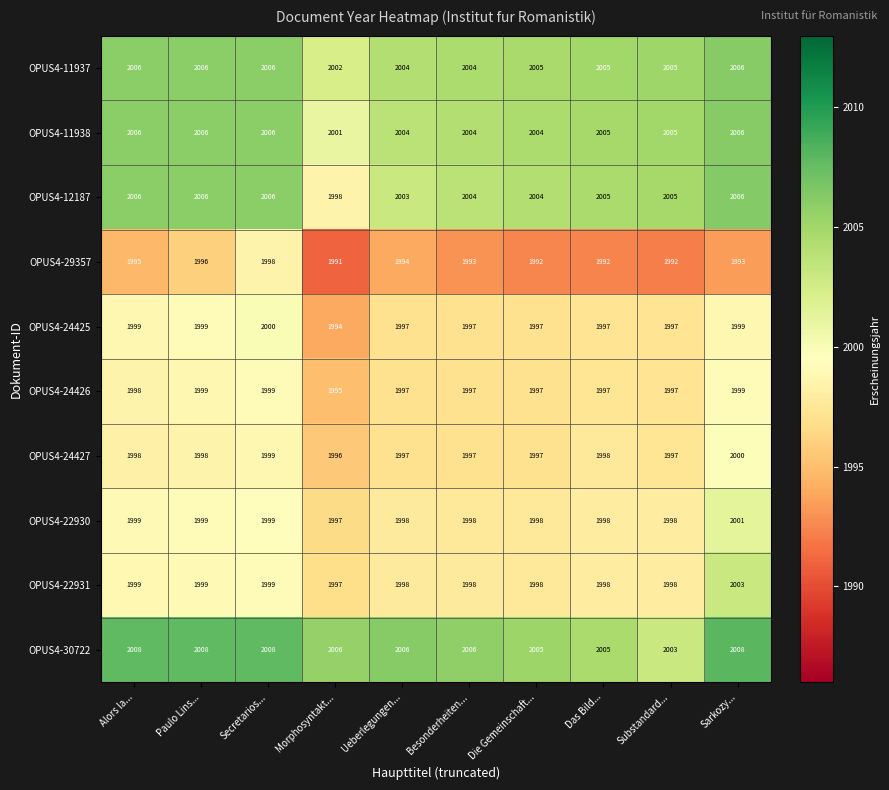

At how many categories does at least one series exceed 2002?

10